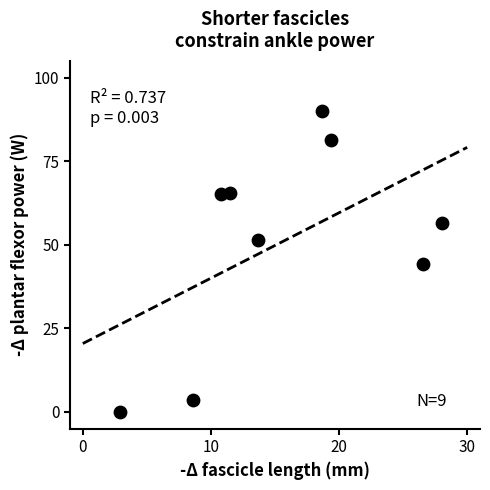

What is the average Y value?

50.9